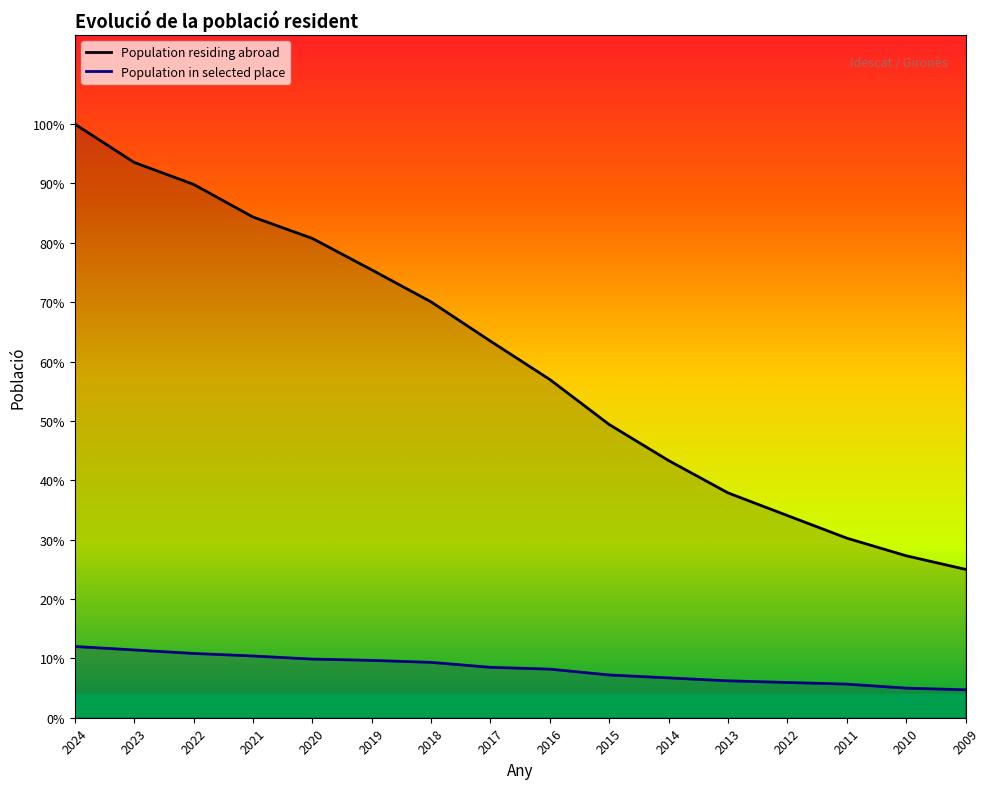

Rank the categories by Population in selected place value from highest to lowest.

2024, 2023, 2022, 2021, 2020, 2019, 2018, 2017, 2016, 2015, 2014, 2013, 2012, 2011, 2010, 2009